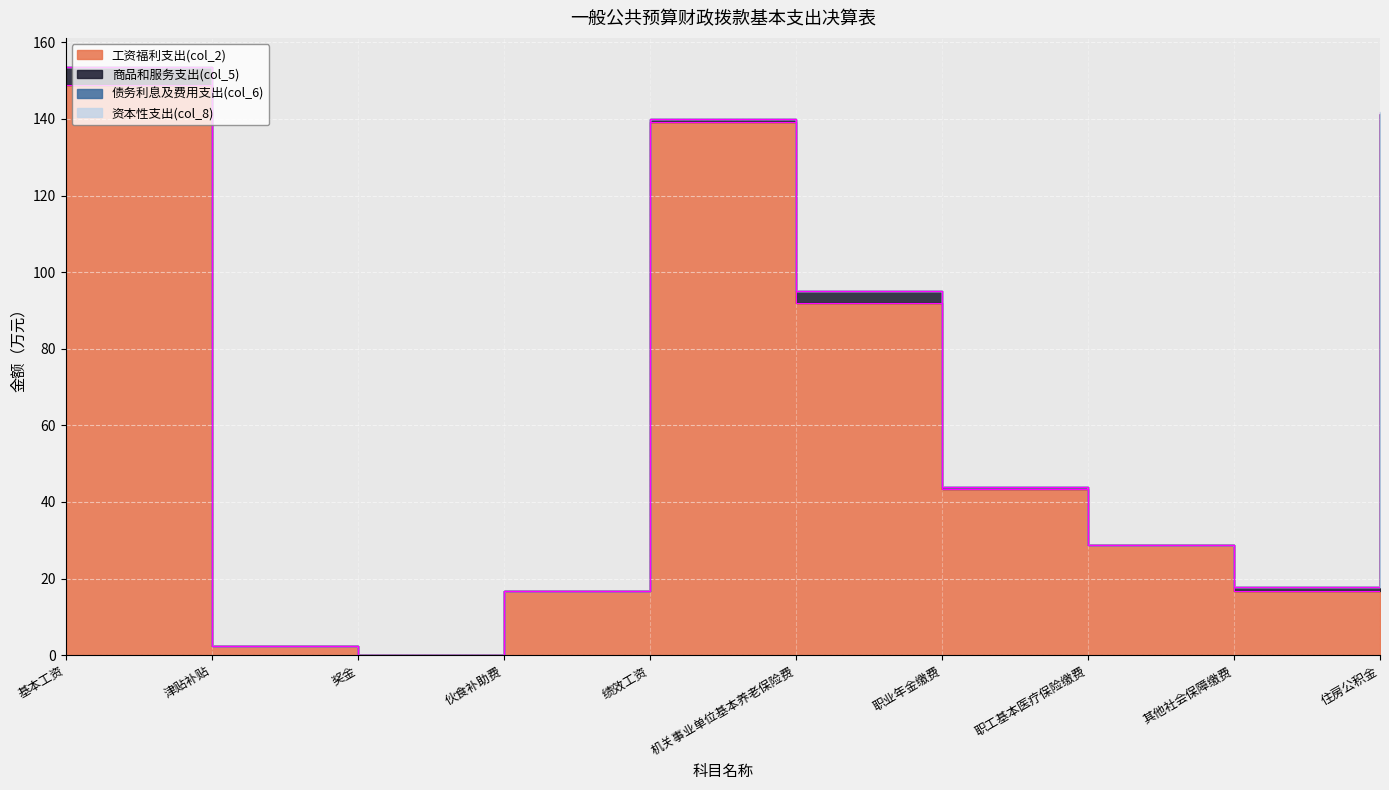

Reading right to left, what are all the values shown in this chart?

工资福利支出(col_2): 住房公积金=141.4	其他社会保障缴费=16.9	职工基本医疗保险缴费=28.9	职业年金缴费=43.5	机关事业单位基本养老保险费=91.8	绩效工资=139.1	伙食补助费=16.7	奖金=0.0	津贴补贴=2.3	基本工资=148.9
商品和服务支出(col_5): 住房公积金=0.0	其他社会保障缴费=0.8	职工基本医疗保险缴费=0.0	职业年金缴费=0.5	机关事业单位基本养老保险费=3.3	绩效工资=1.0	伙食补助费=0.0	奖金=0.0	津贴补贴=0.0	基本工资=4.5
债务利息及费用支出(col_6): 住房公积金=0.0	其他社会保障缴费=0.0	职工基本医疗保险缴费=0.0	职业年金缴费=0.0	机关事业单位基本养老保险费=0.0	绩效工资=0.0	伙食补助费=0.0	奖金=0.0	津贴补贴=0.0	基本工资=0.0
资本性支出(col_8): 住房公积金=0.5	其他社会保障缴费=0.0	职工基本医疗保险缴费=0.0	职业年金缴费=0.0	机关事业单位基本养老保险费=0.0	绩效工资=0.0	伙食补助费=0.0	奖金=0.0	津贴补贴=0.0	基本工资=0.0